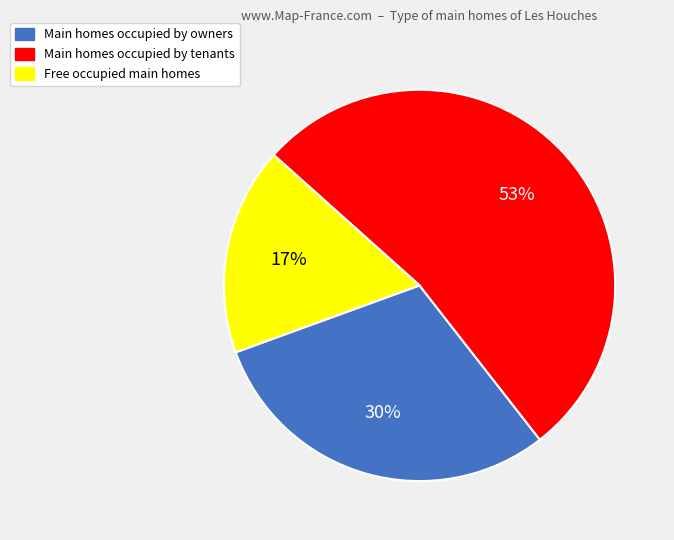

To the nearest percent, what is the average slice percentage?

33%